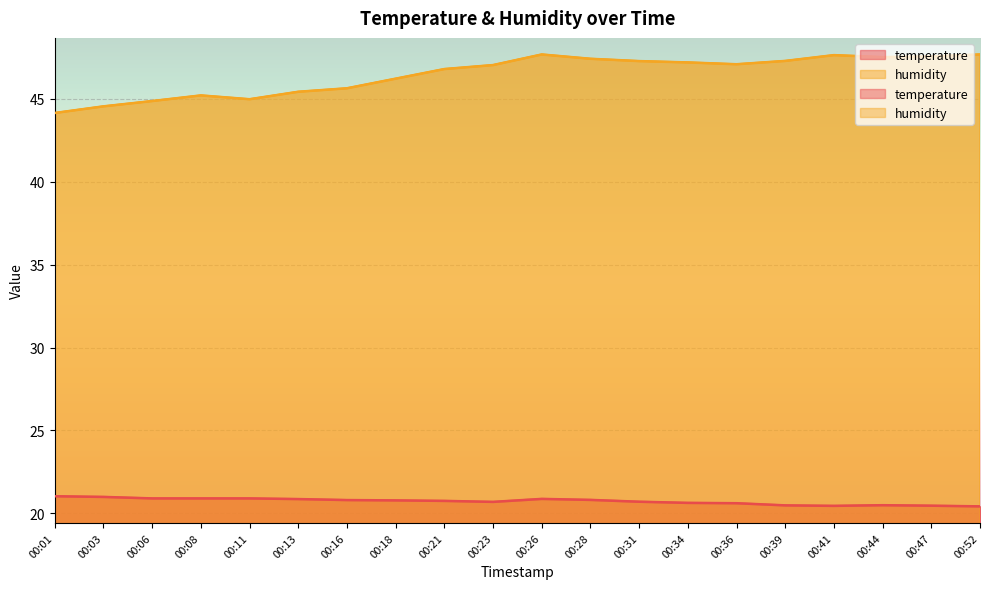

At which category is the sum across all series the highest?

00:26